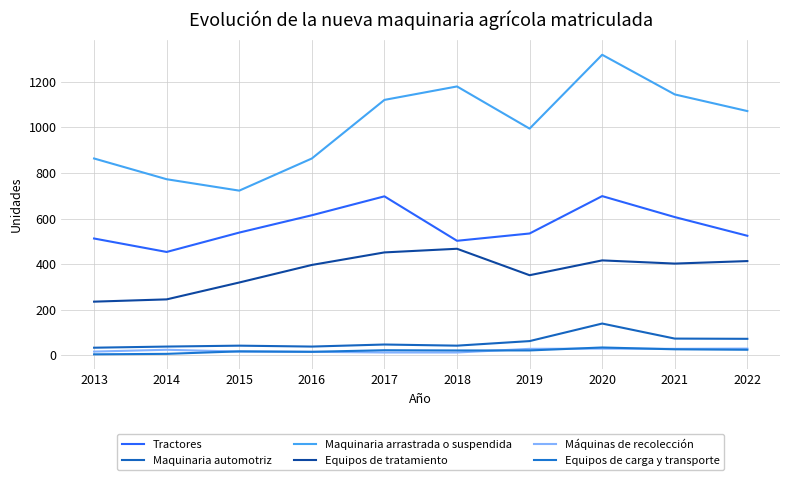

Which has a higher value, 2013 or 2014?

2013